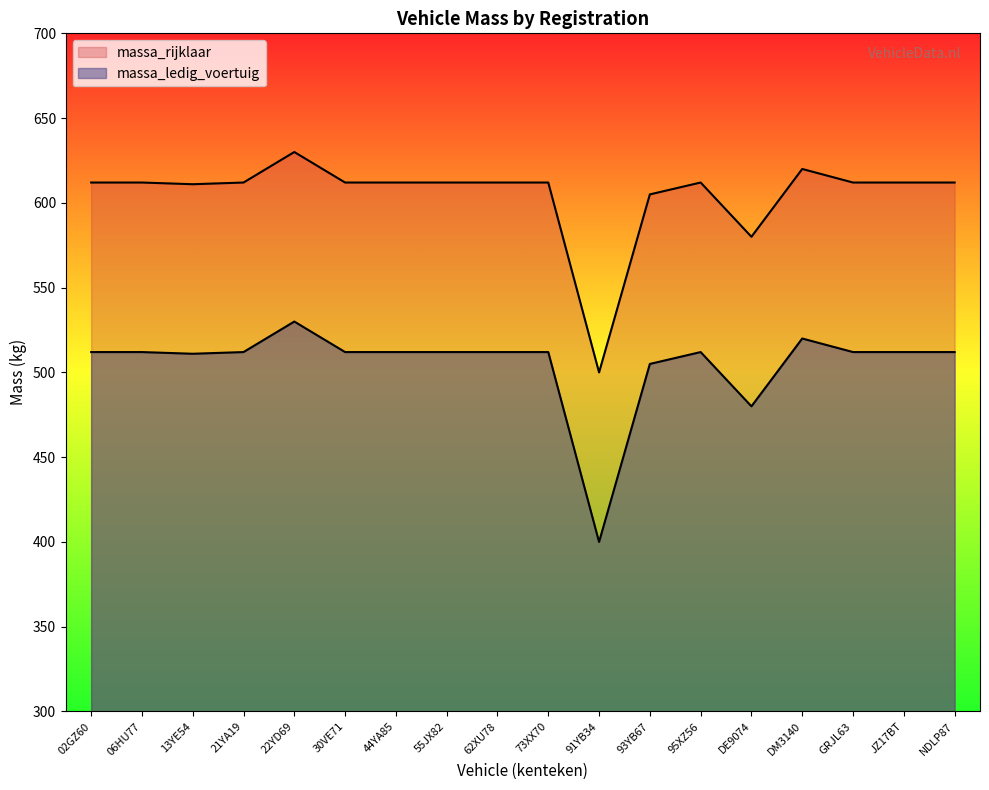

True or false: massa_rijklaar has more than 1 points higher than both neighbors.

True